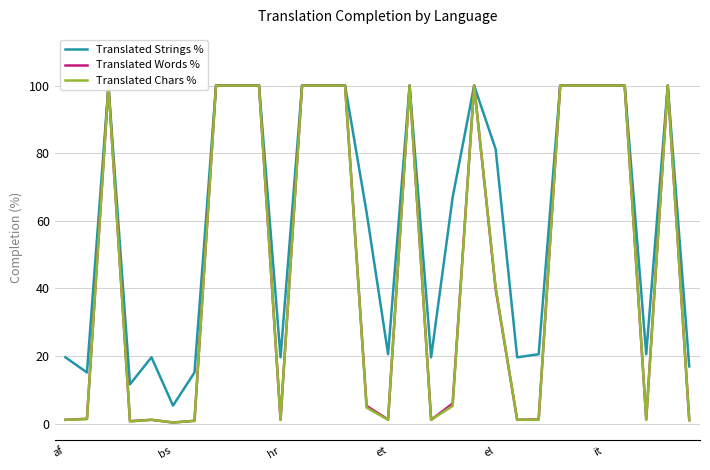

Which has a higher value, bs or 27?

27